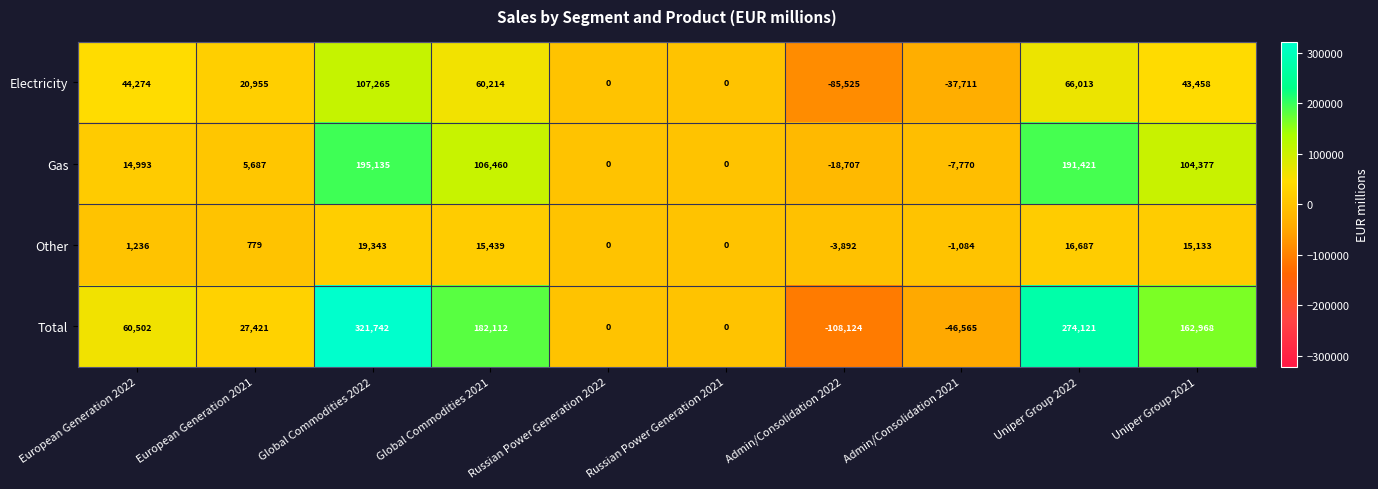

Rank the series by their maximum value, from lowest to highest.

Other, Electricity, Gas, Total